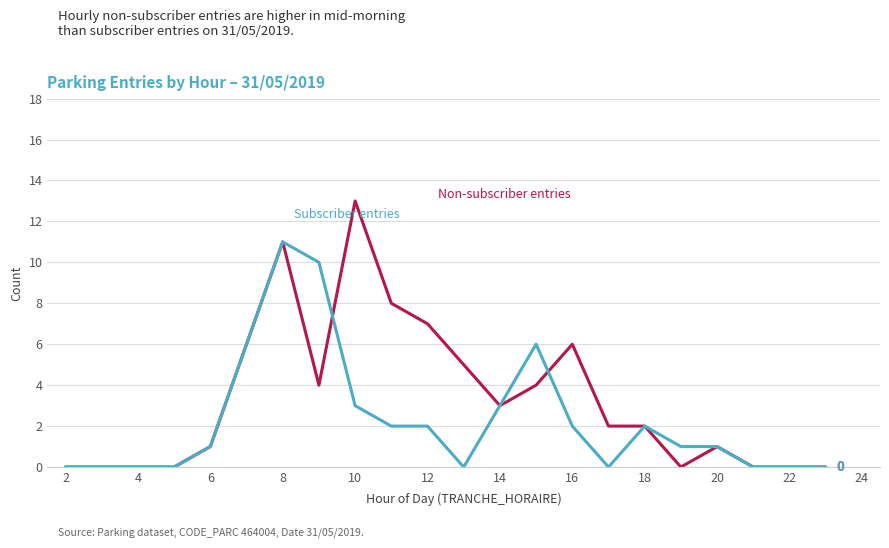

Count the number of categories in the chart.

22